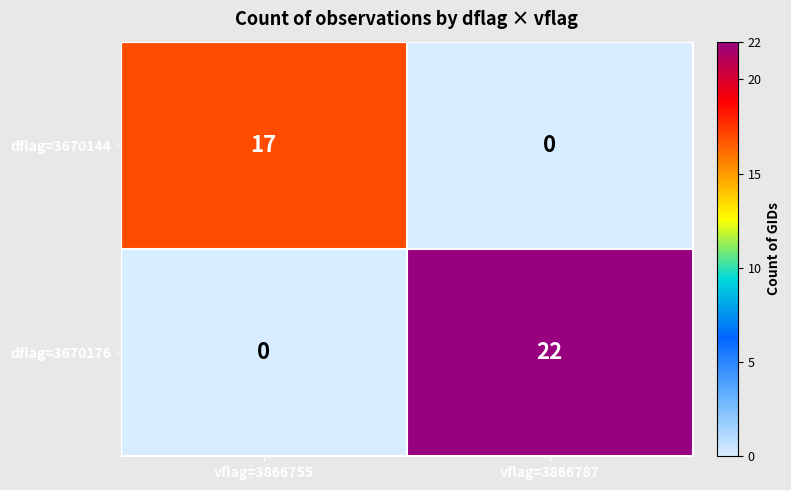

What is the sum of all dflag=3670176 values?

22